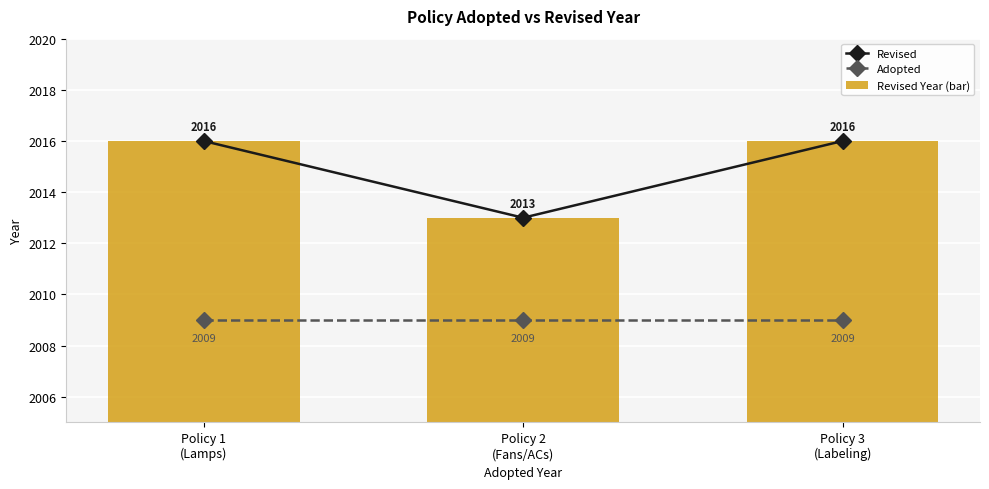

Reading right to left, list all the values displayed in this chart.

Revised: 2016	2013	2016
Adopted: 2009	2009	2009